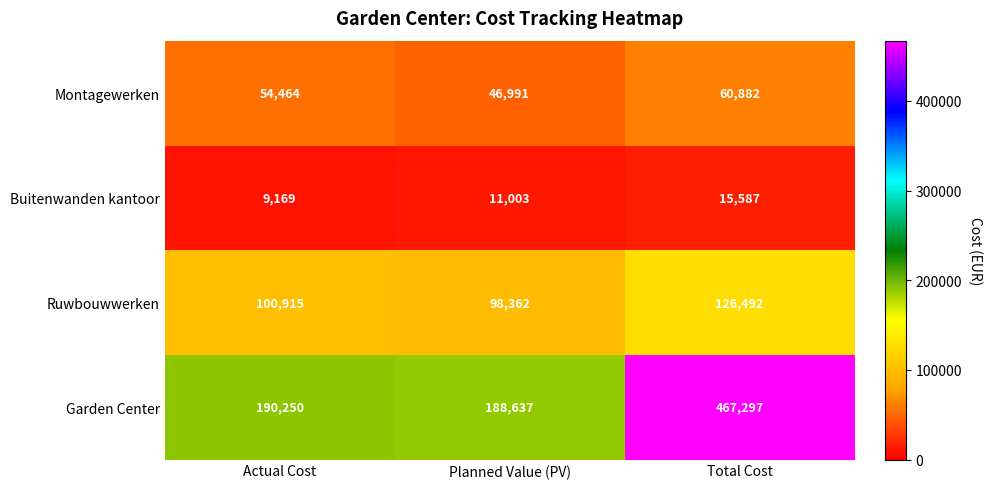

Rank the series at Actual Cost from lowest to highest value.

Buitenwanden kantoor, Montagewerken, Ruwbouwwerken, Garden Center